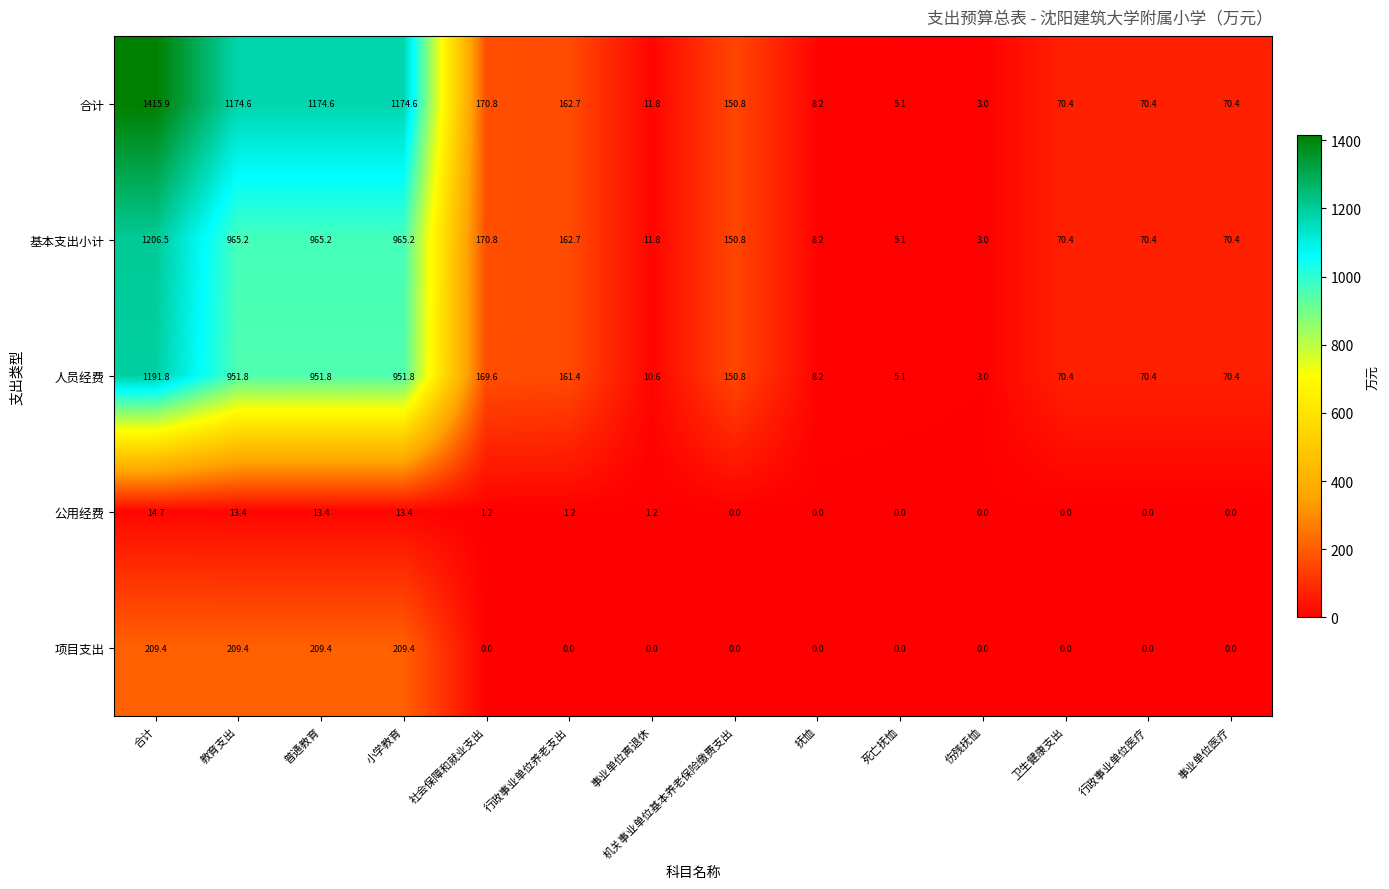

How many values in the 项目支出 series exceed 0?

4